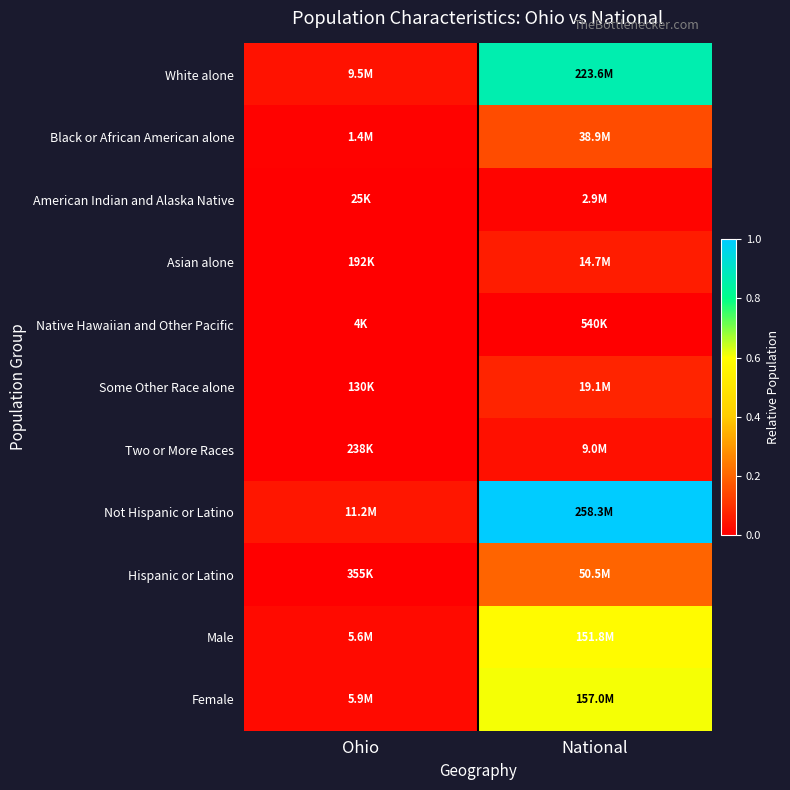

List the series in order of their peak value, highest first.

Not Hispanic or Latino, White alone, Female, Male, Hispanic or Latino, Black or African American alone, Some Other Race alone, Asian alone, Two or More Races, American Indian and Alaska Native, Native Hawaiian and Other Pacific